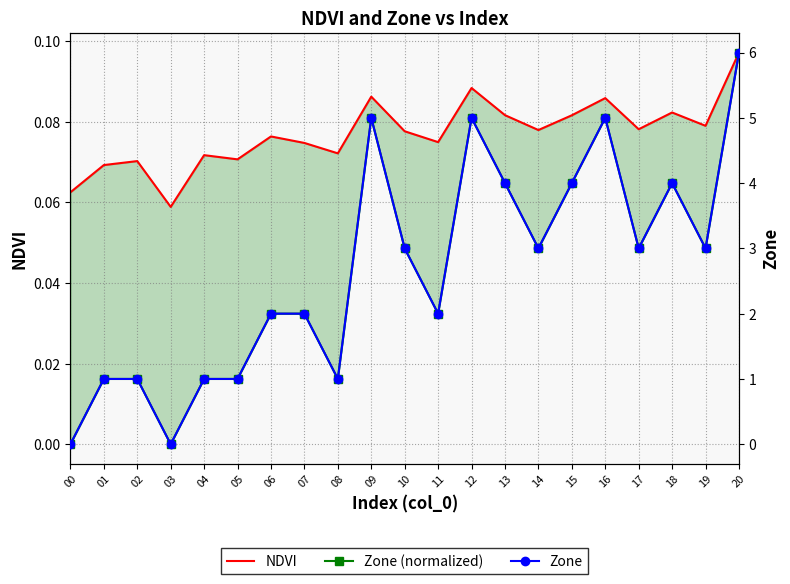

At 14, list the series in order from largest to smallest.

Zone, NDVI, Zone (normalized)